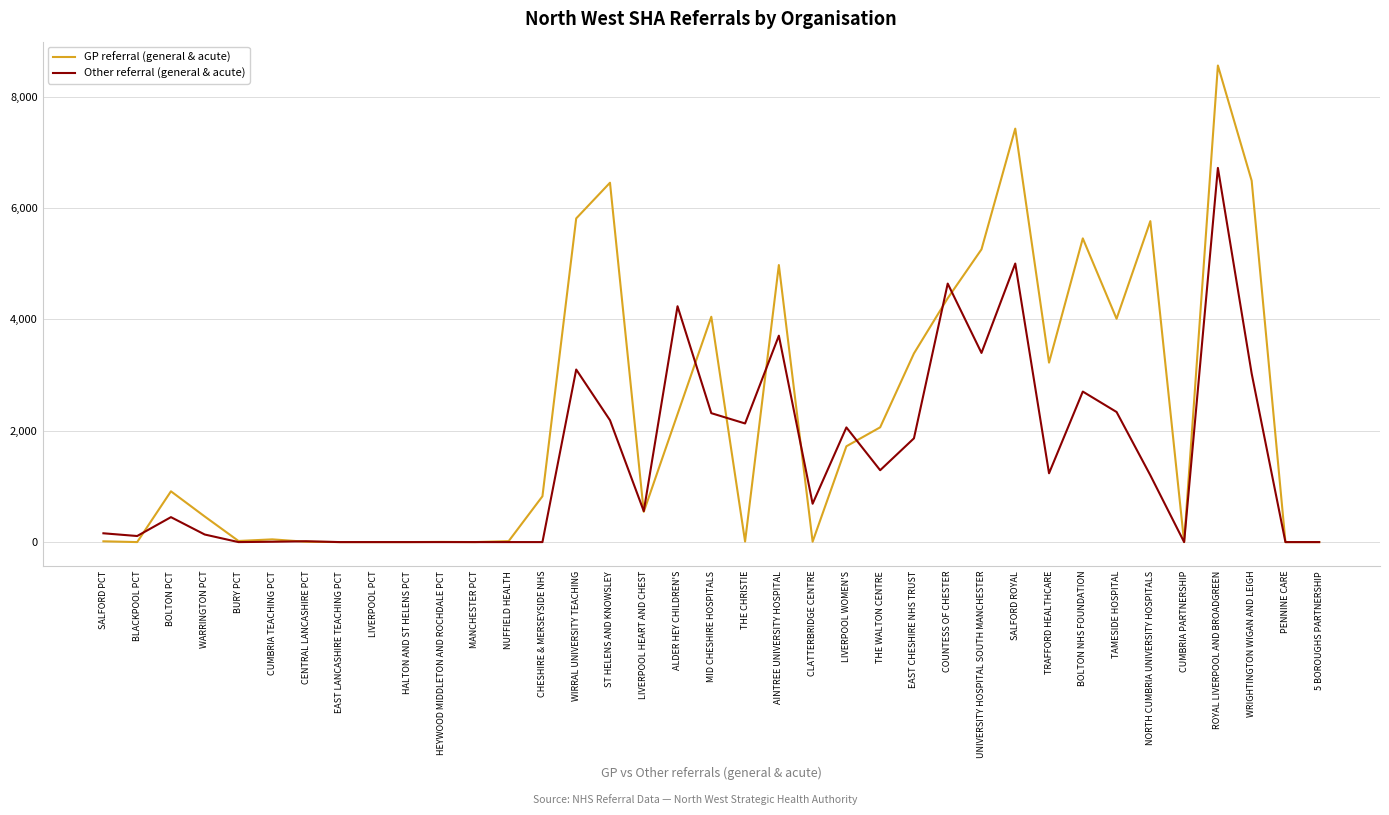

Where is the first local maximum for Other referral (general & acute)?

BOLTON PCT